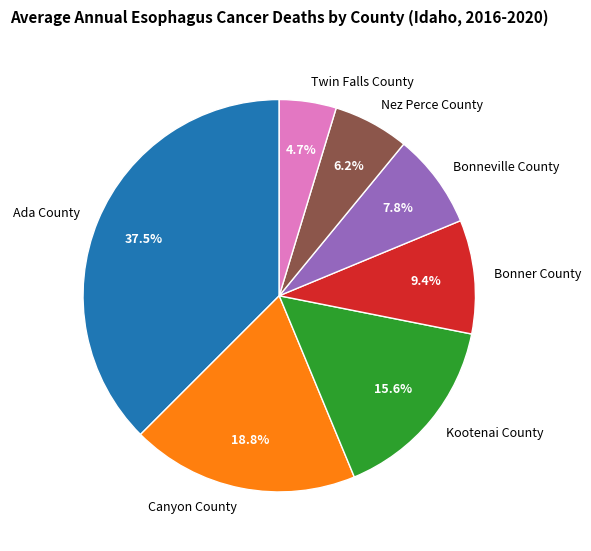

To the nearest percent, what percentage of the pie is Nez Perce County?

6%